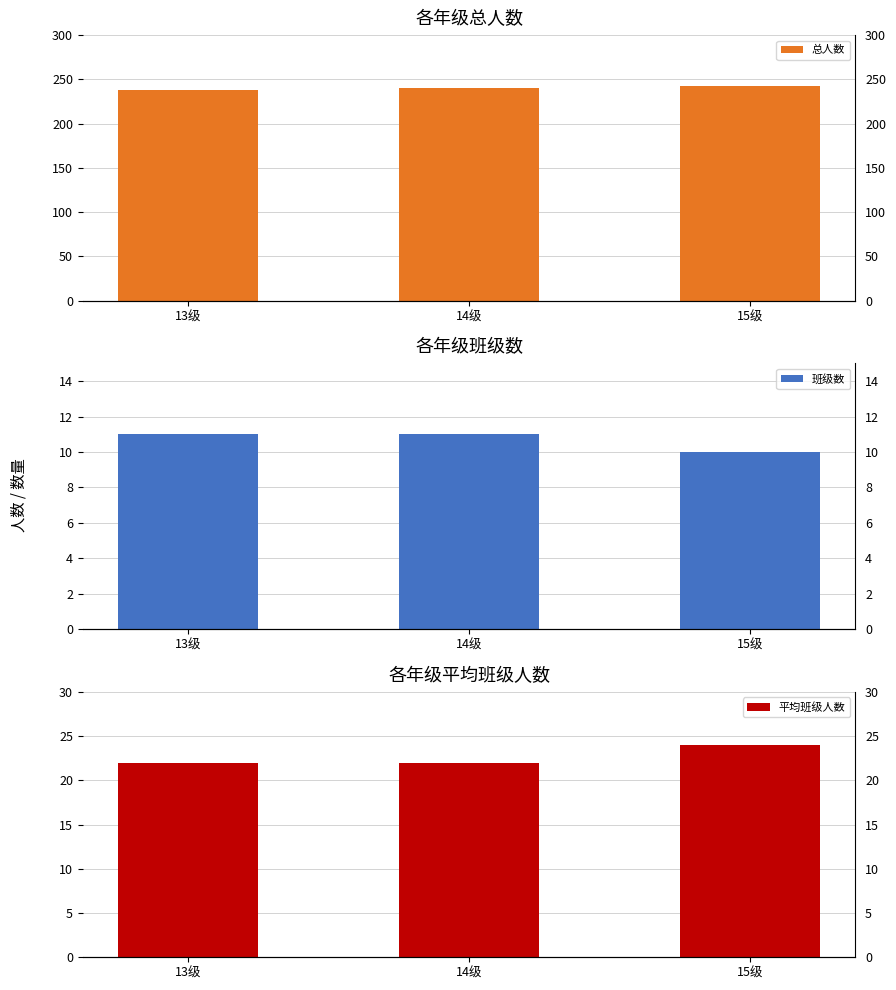

The value of 平均班级人数 at 14级 is 5. True or false?

False